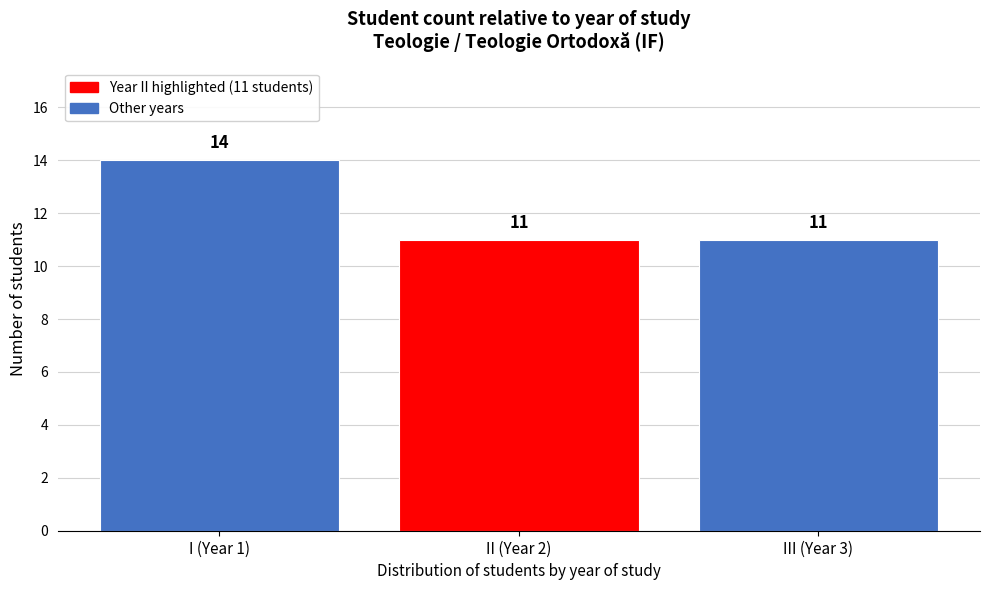

Reading right to left, list all the values displayed in this chart.

III (Year 3)=11	II (Year 2)=11	I (Year 1)=14